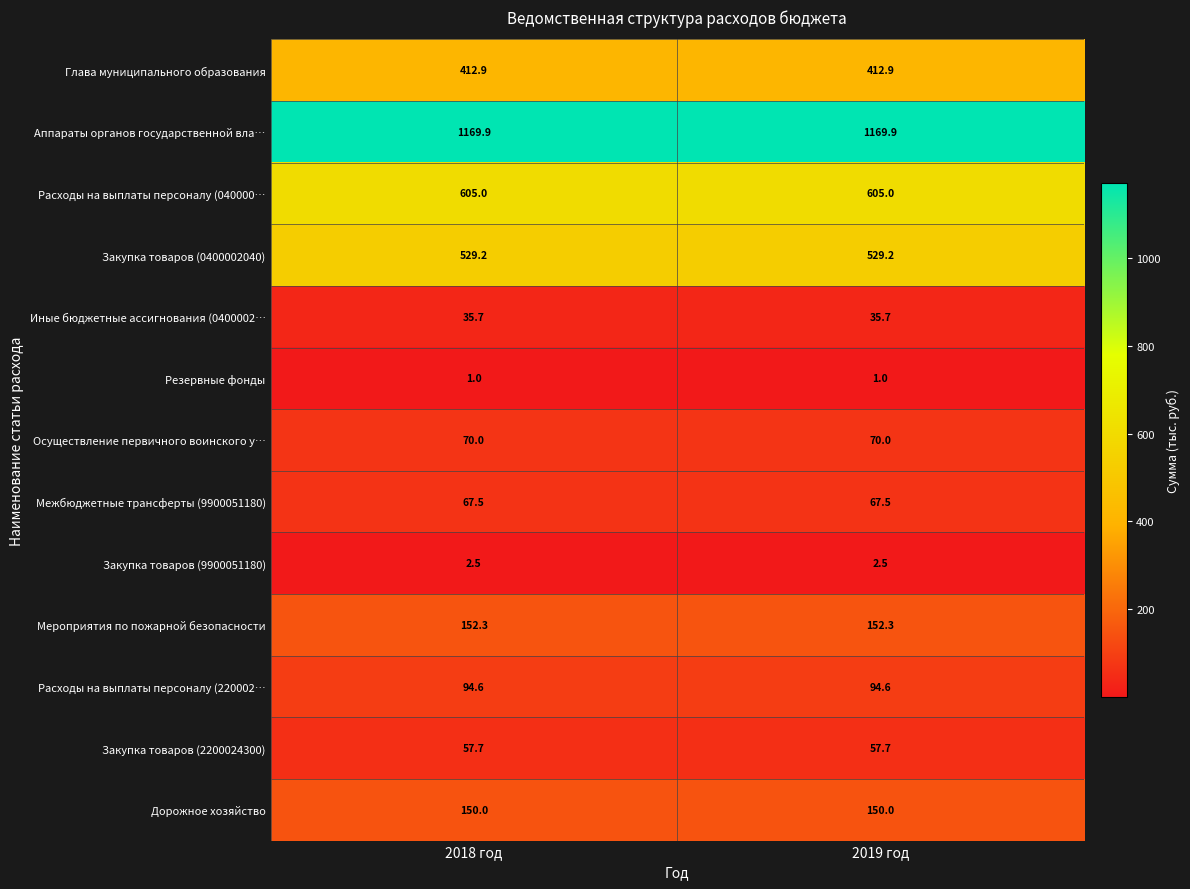

What is the difference between the highest and lowest values at 2019 год?

1168.9